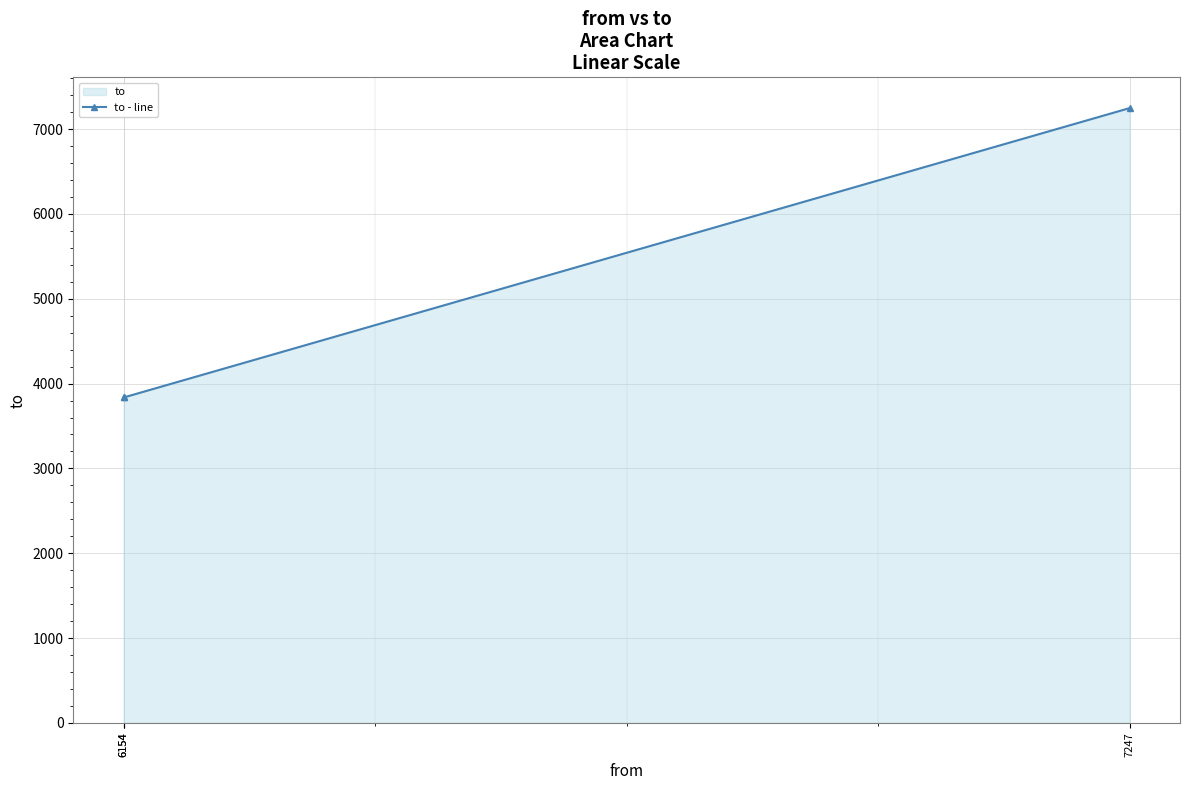

What is the value of the 1st point from the left?

3836